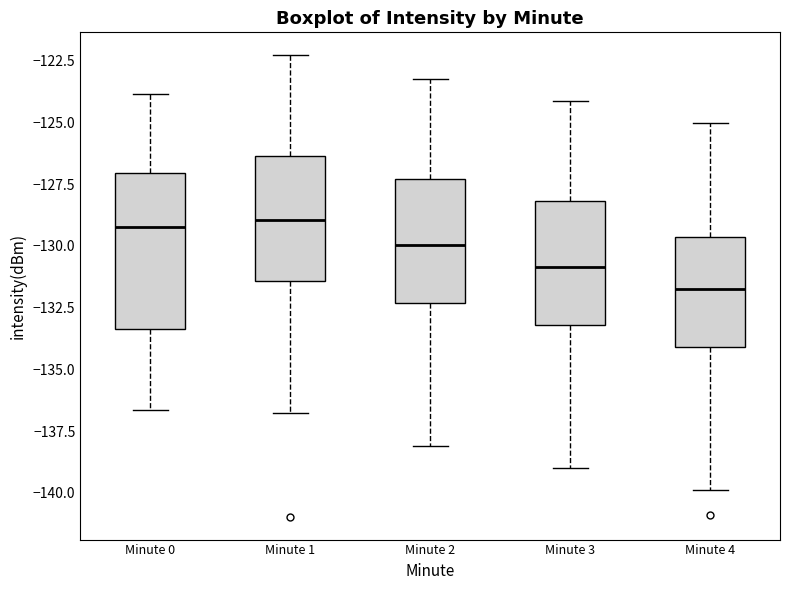

Which box's median line is the lowest?

Minute 4